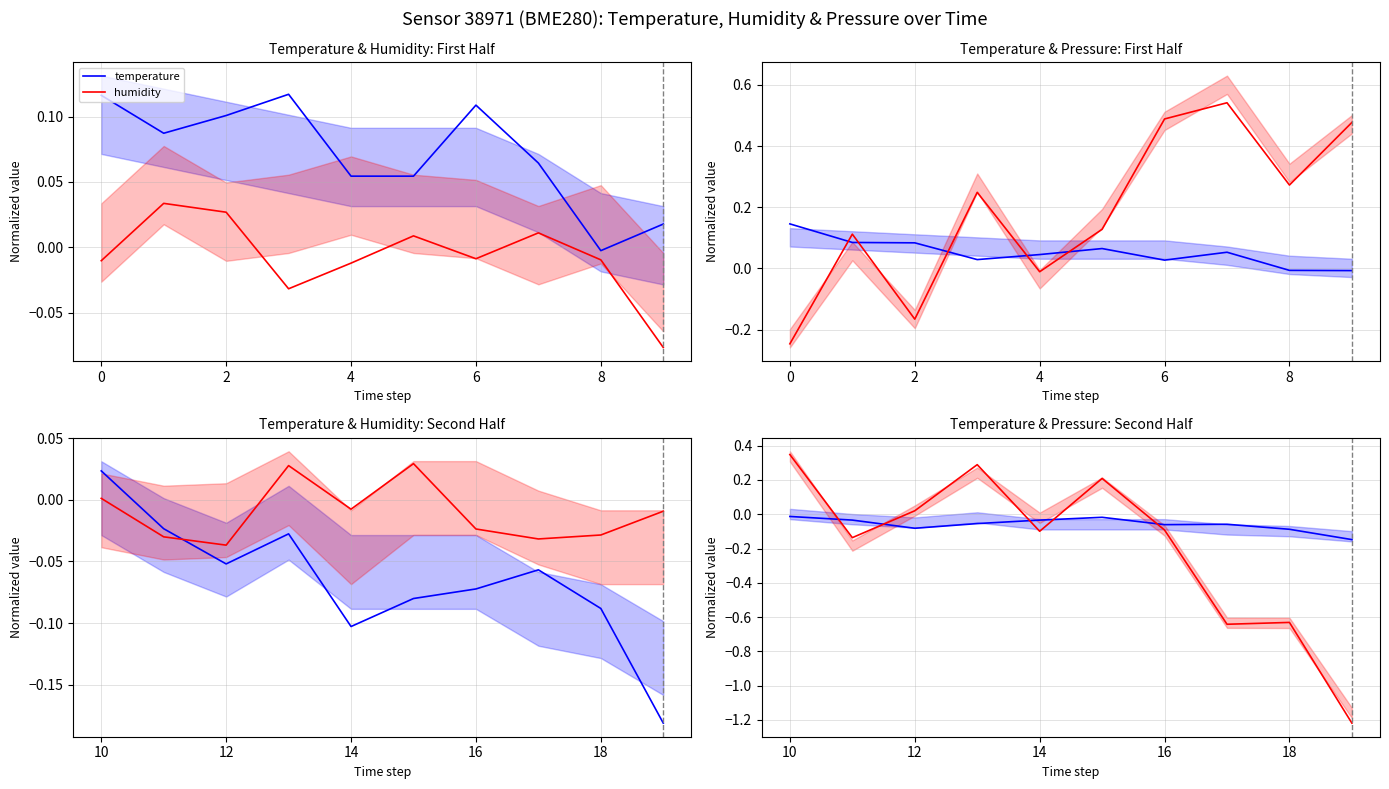

How many intersections are there between pressure and humidity?

5